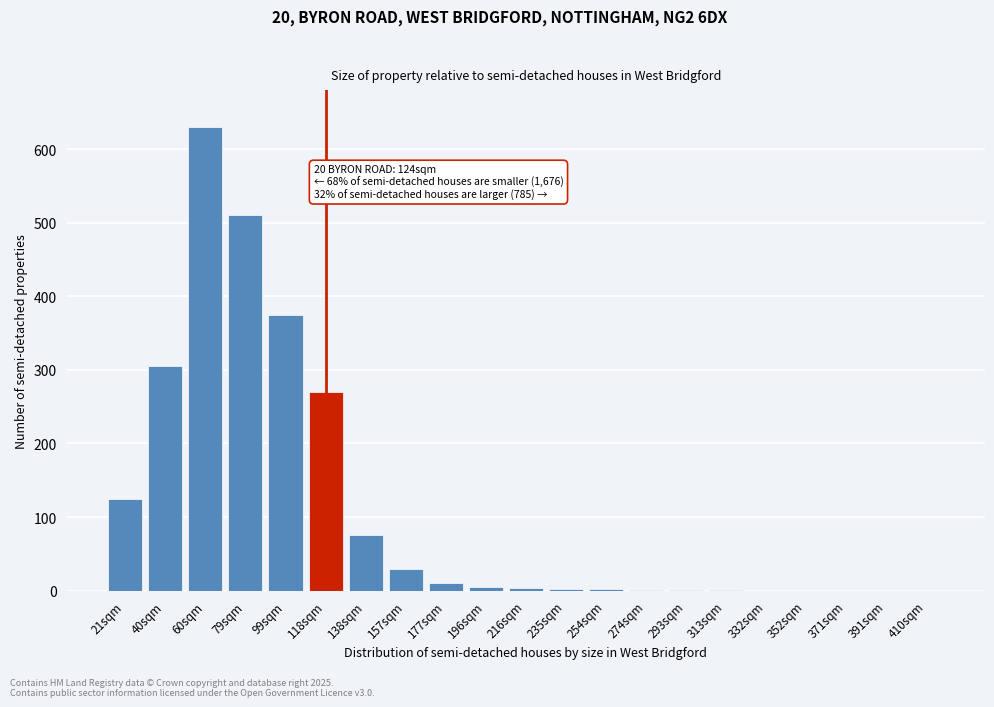

What is the sum of the values at 21sqm and 352sqm?

125